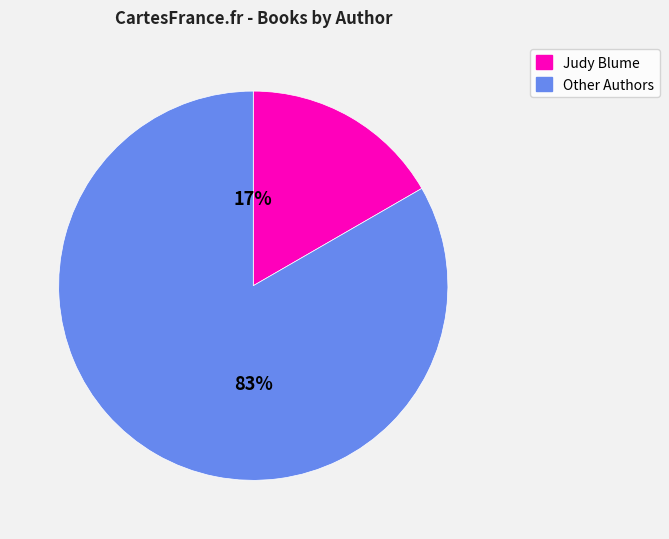

To the nearest percent, what is the average slice percentage?

50%